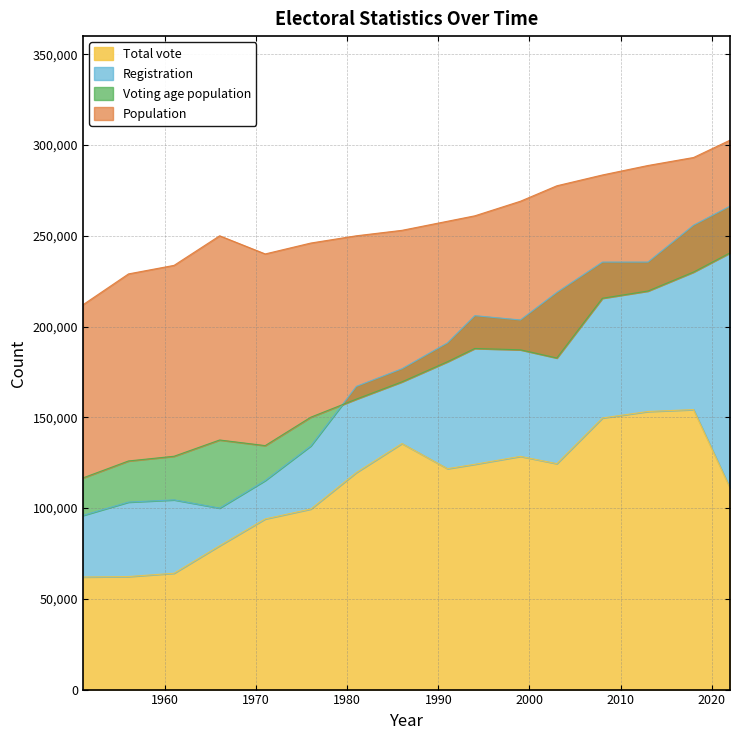

At which label does Voting age population first exceed 180600?

1994